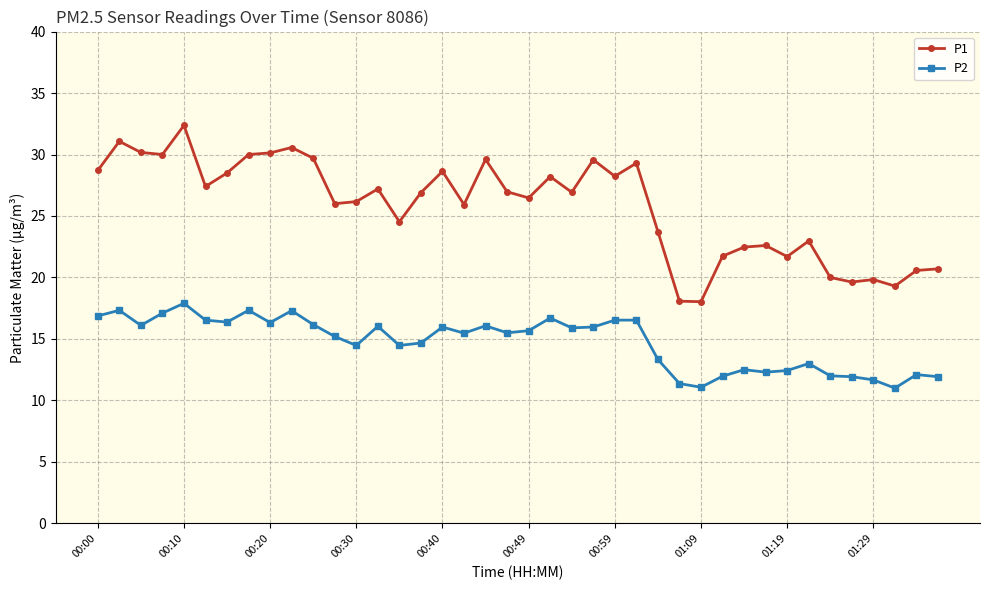

Which series has the largest range (max minus min)?

P1